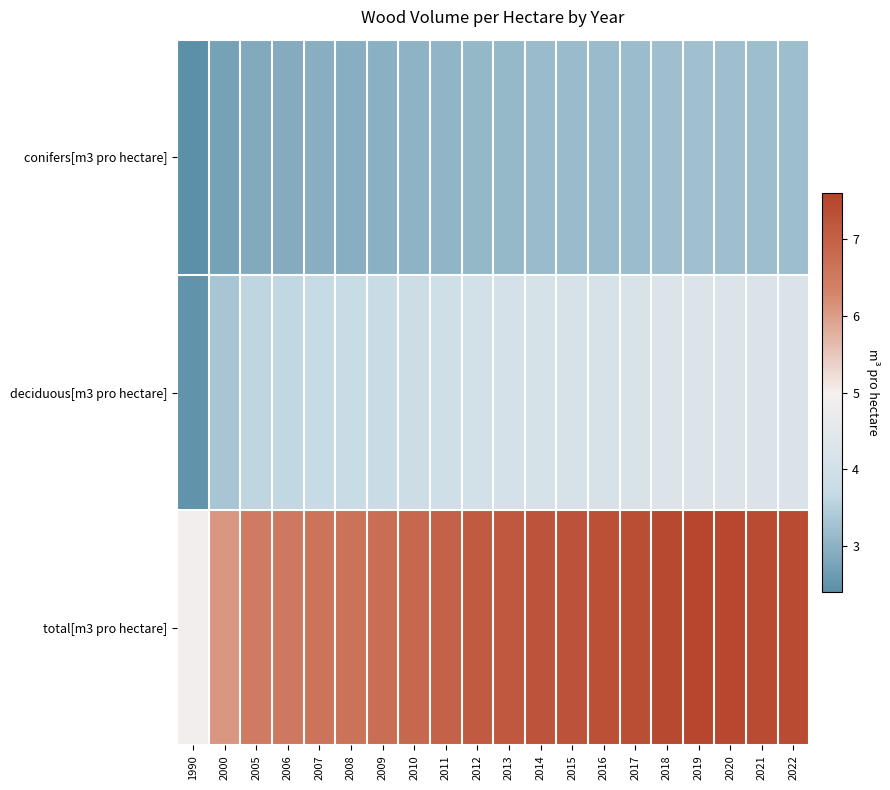

Which series changed the most between 2005 and 2010?

total[m3 pro hectare]